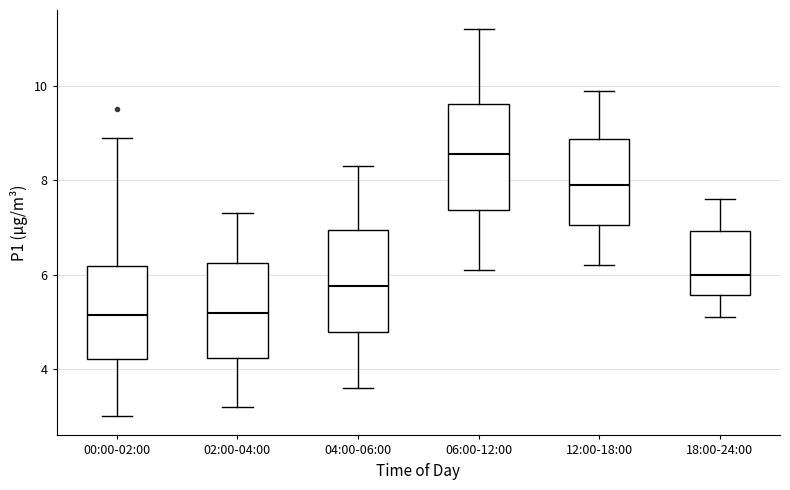

Which box has the highest median line?

06:00-12:00